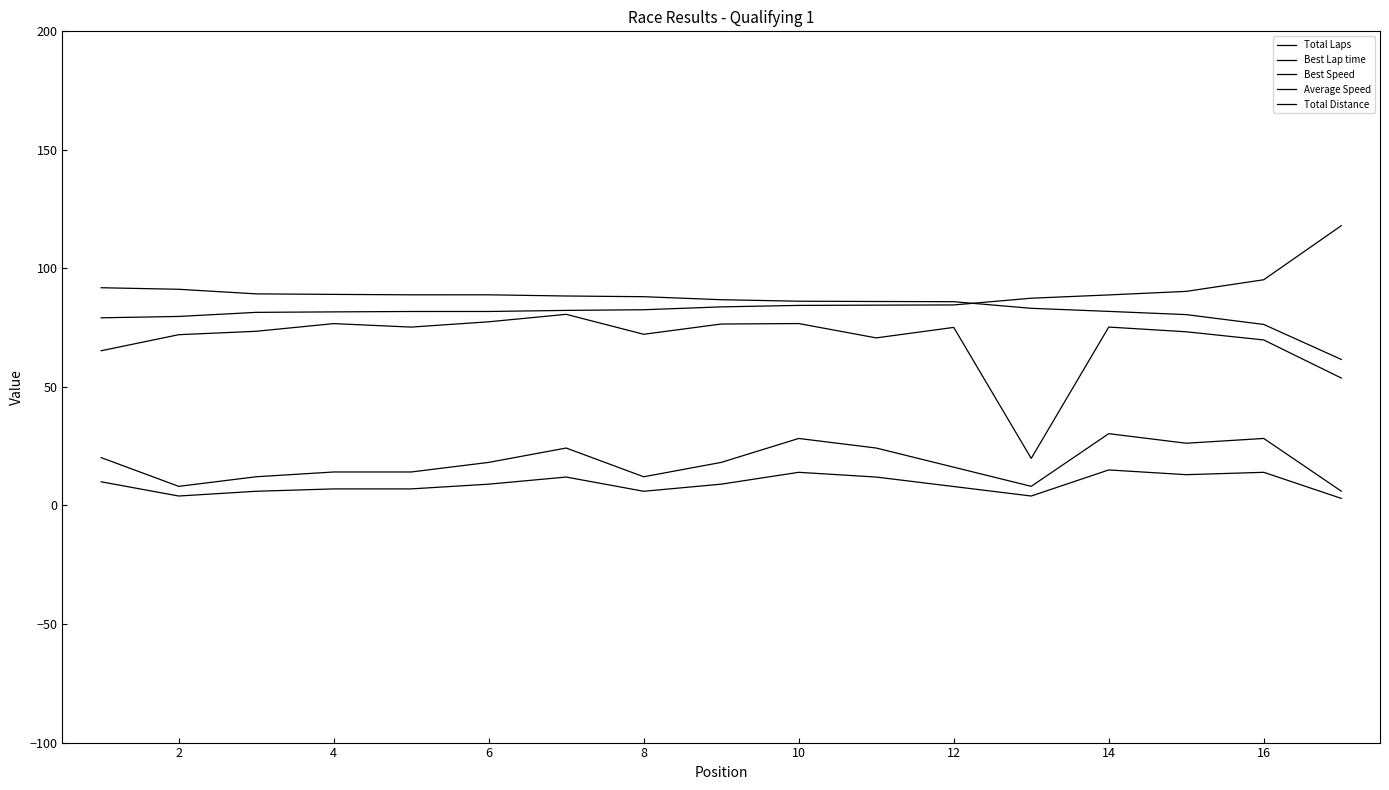

Is this an area chart (filled region under the line)?

No